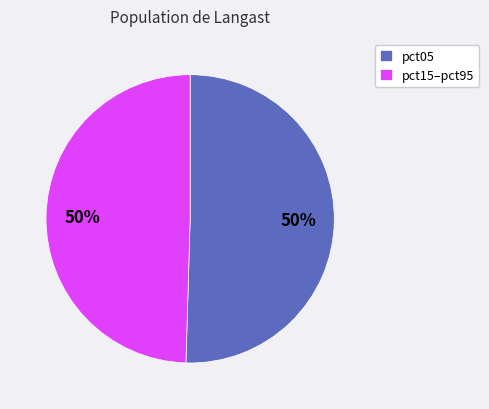

To the nearest percent, what is the average slice percentage?

50%